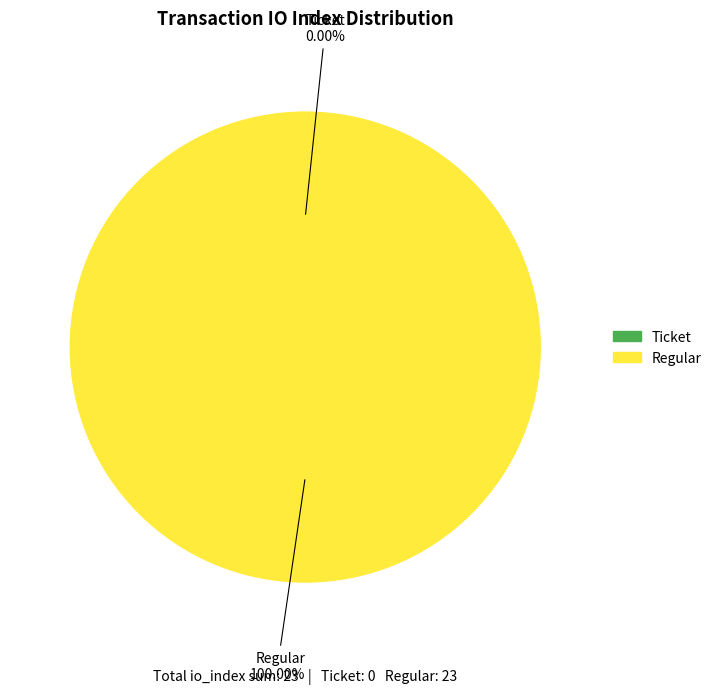

Combined, what portion of the pie is Ticket (io_index=0) and Regular (io_index=23)?

100.0%